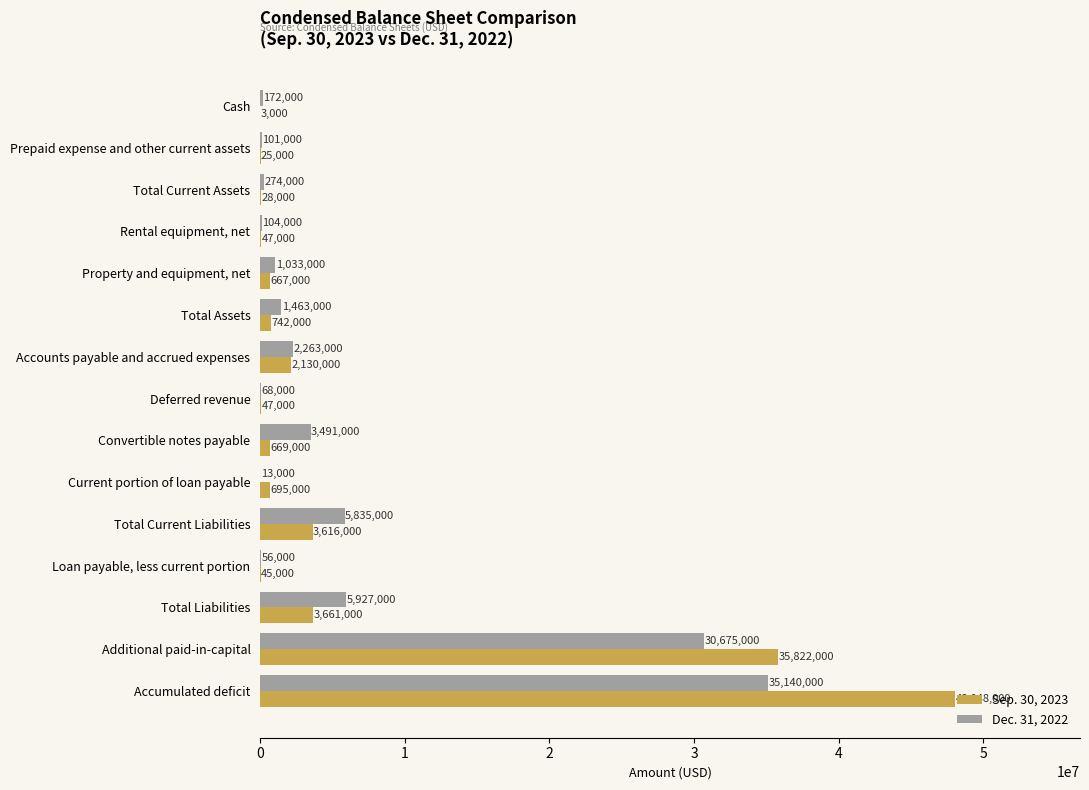

The value of Dec. 31, 2022 at Accumulated deficit is 35140000. True or false?

True